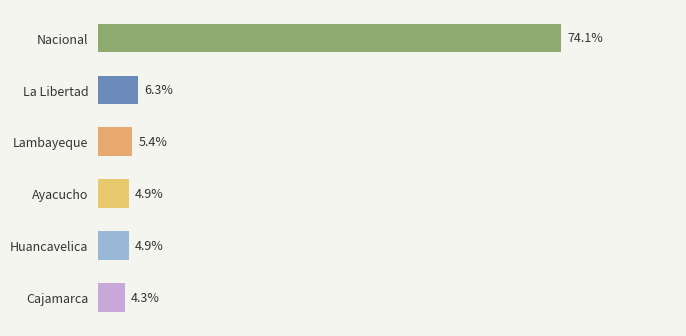

The chart shows a value of 572.8 at La Libertad. True or false?

False